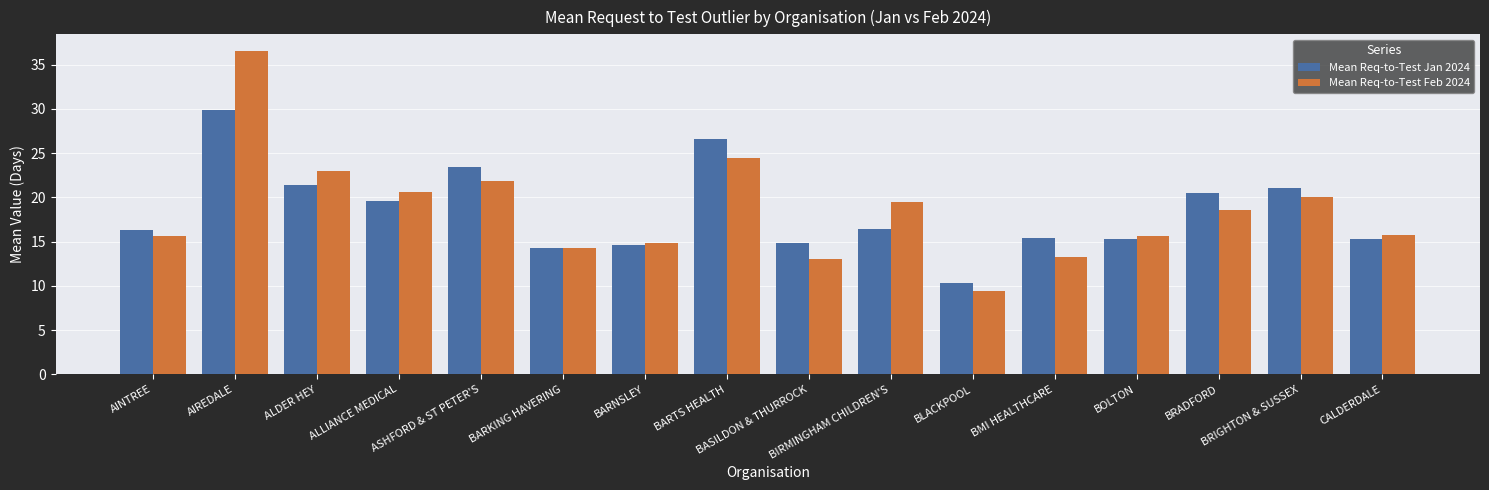

What is the difference between the maximum and second lowest values in the Mean Req-to-Test Feb 2024 series?

23.5